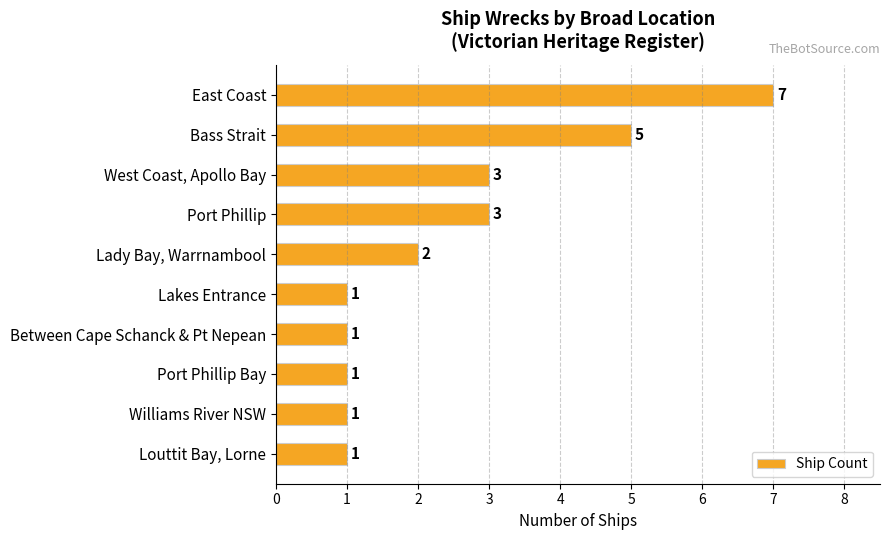

Is it true that the value at Port Phillip is 3?

True